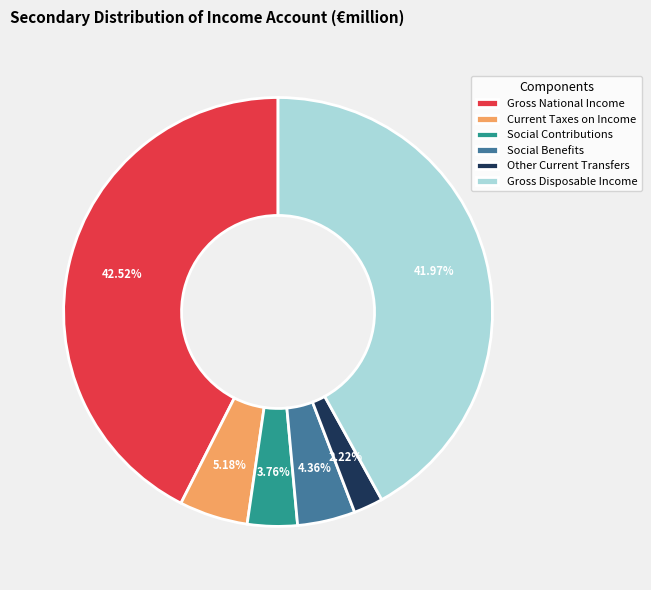

Is there any slice that represents more than half of the pie?

No